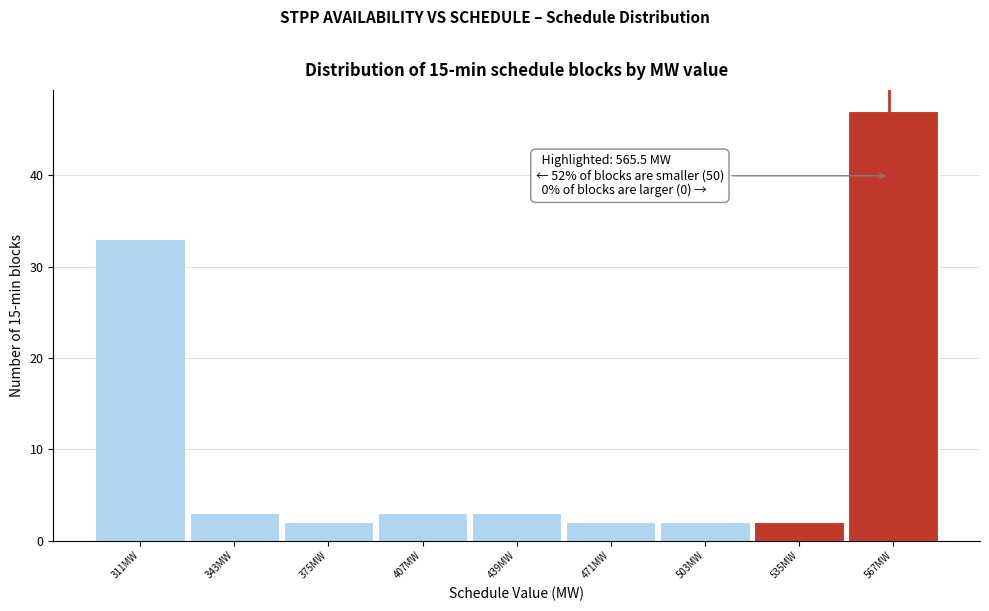

Over which range of the x-axis is the bar tallest?

551 to 583